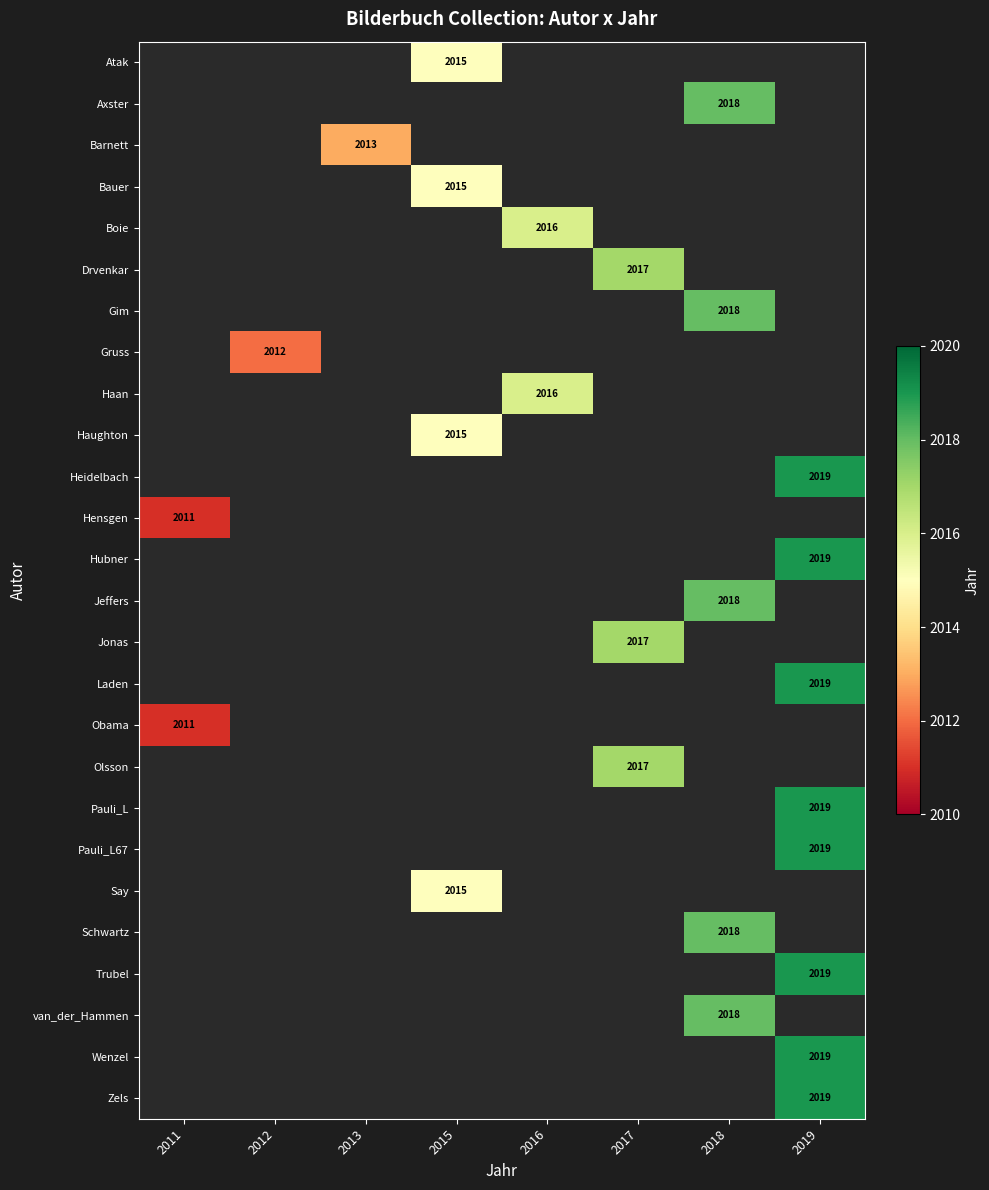

Is it true that Haan equals 701 at 2016?

False